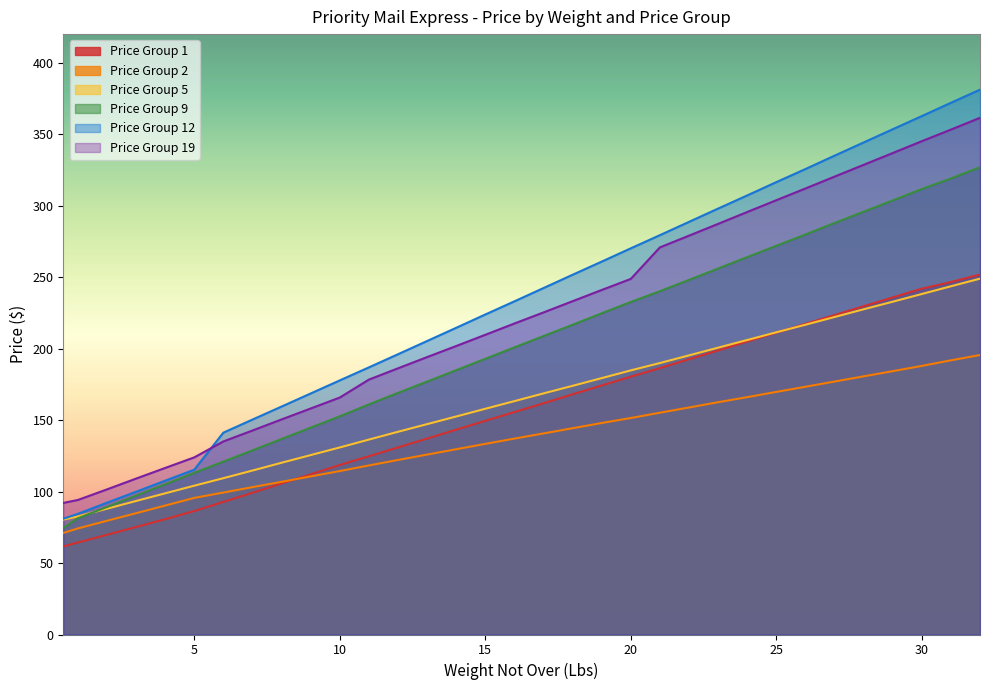

What is the sum of all Price Group 9 values?

6616.8